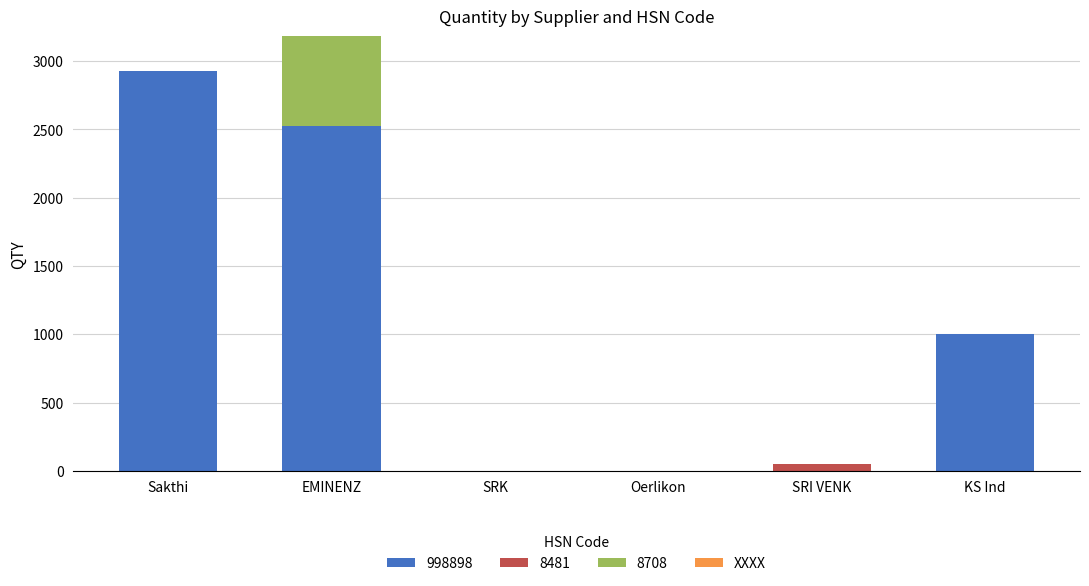

How many series are shown in this chart?

4